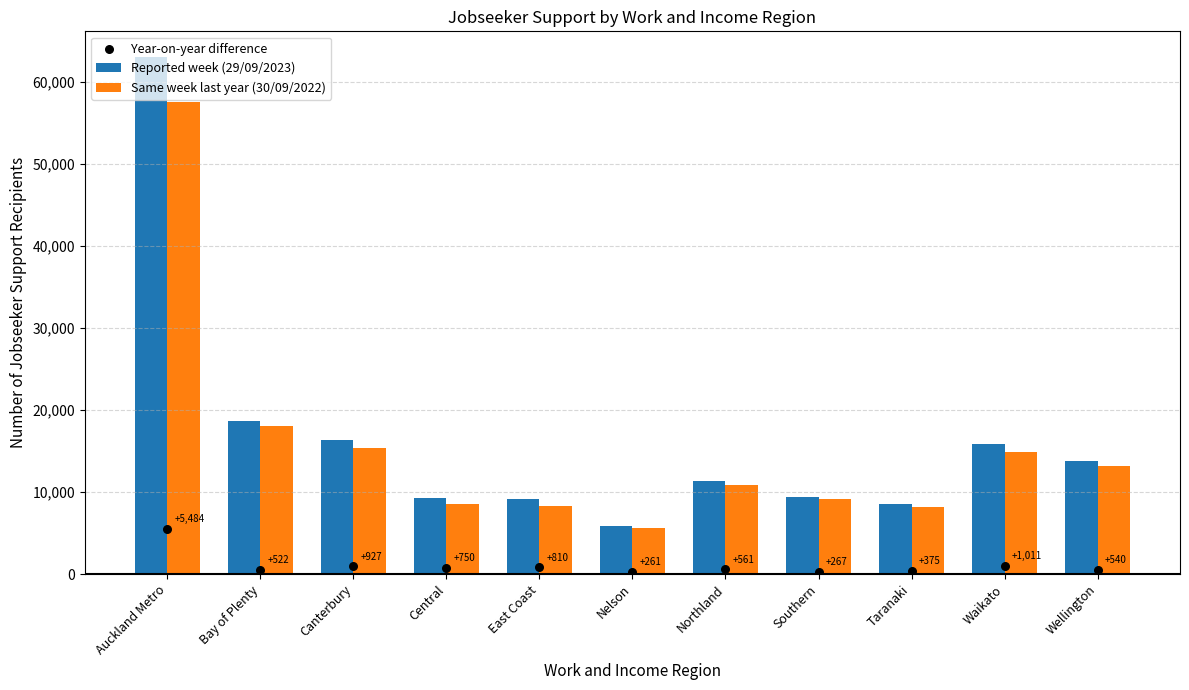

Which series contains the lowest Y value?

Year-on-year difference